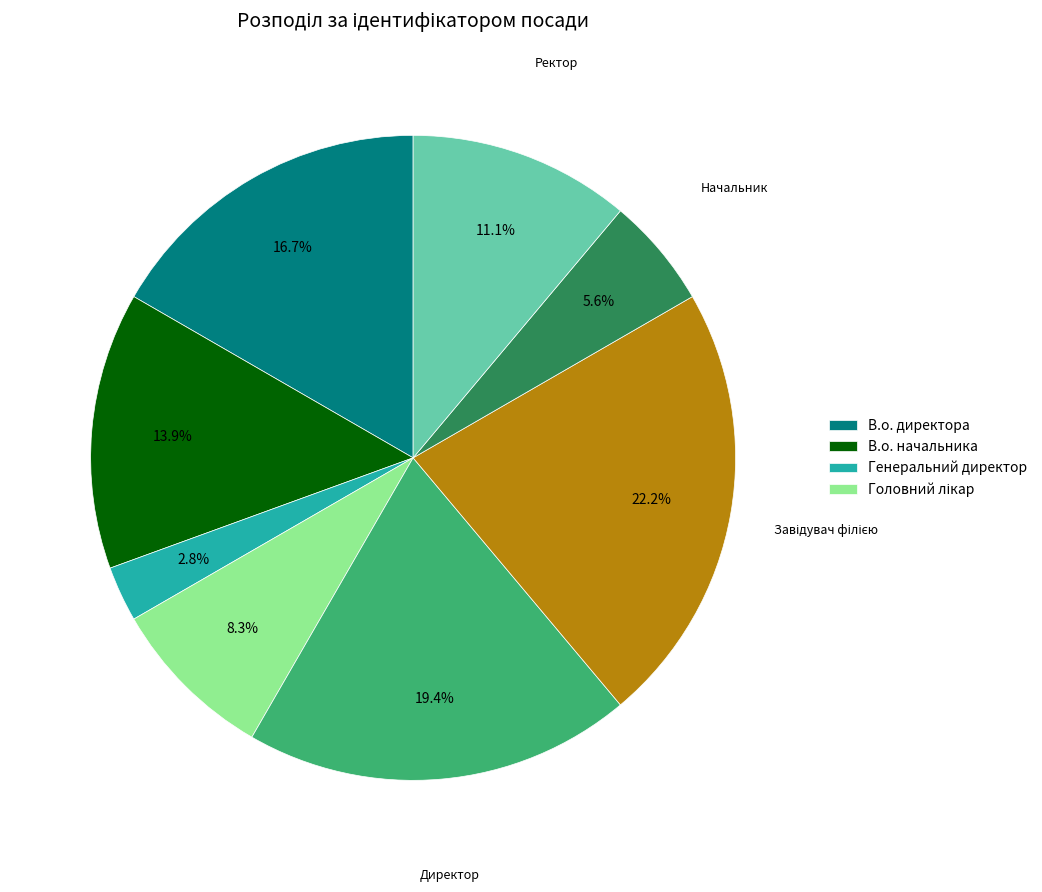

Count the number of slices in the pie.

8